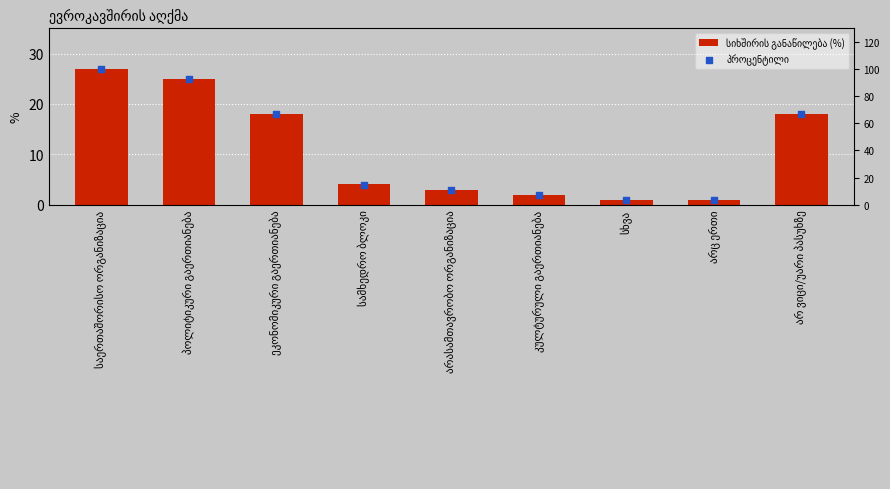

Which series contains the highest Y value?

პროცენტილი